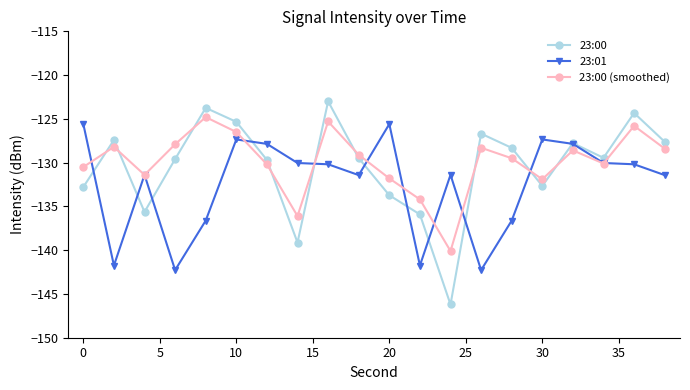

At how many categories does at least one series exceed -138?

20